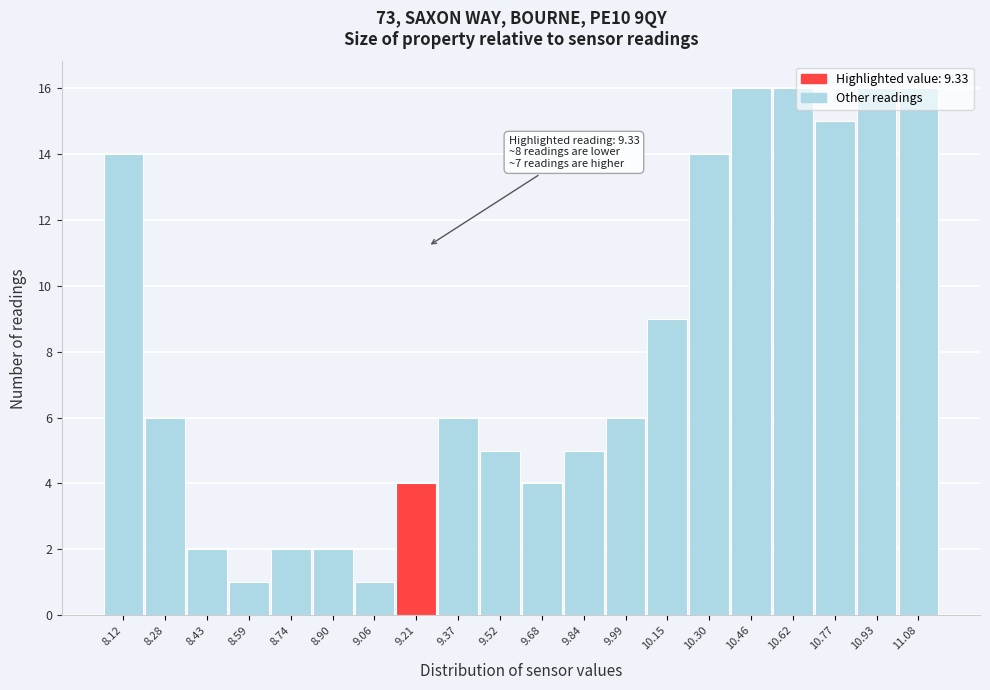

Where is the data nearest to the value 8?

10.15